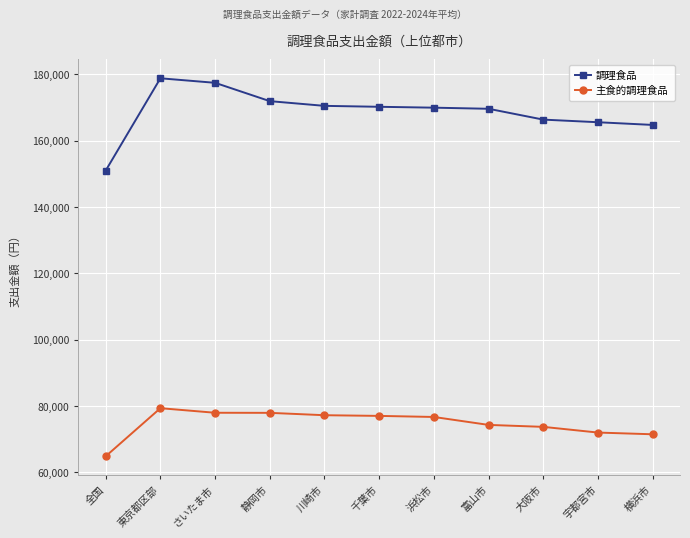

At how many categories does at least one series exceed 72052?

11